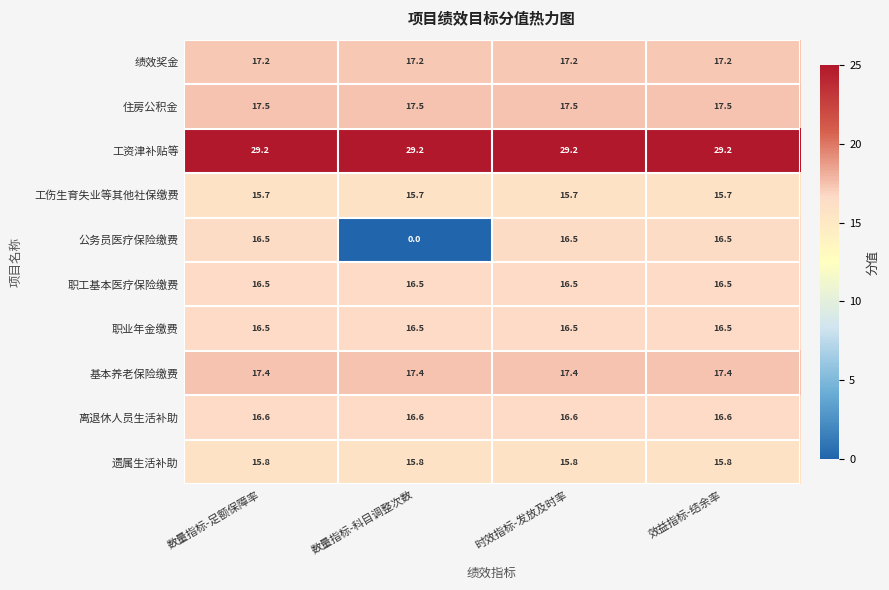

What is the average value of the 工伤生育失业等其他社保缴费 series?

15.7